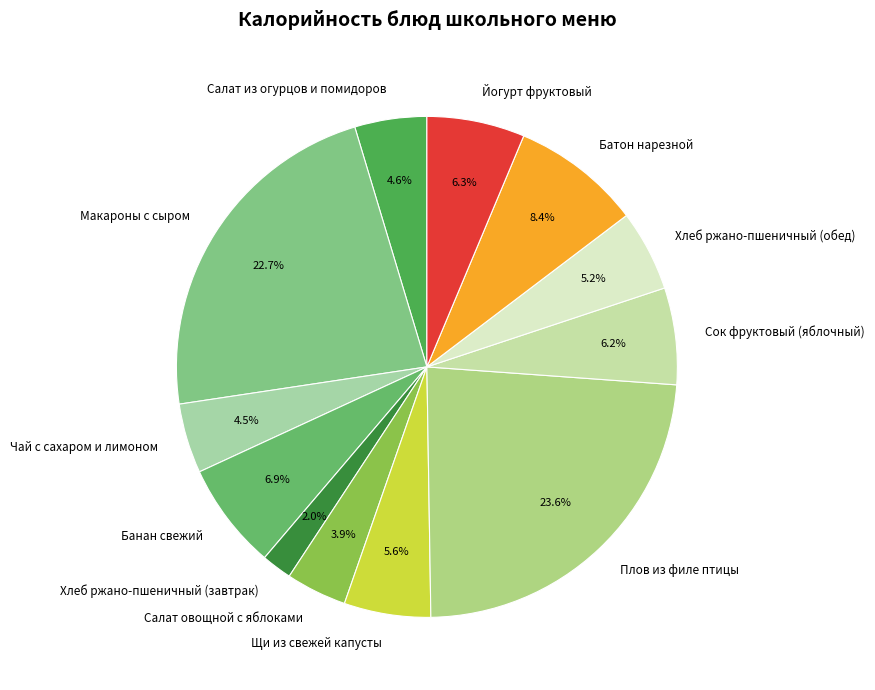

Approximately how many times larger is the value at Салат из огурцов и помидоров compared to Макароны с сыром?

0.2